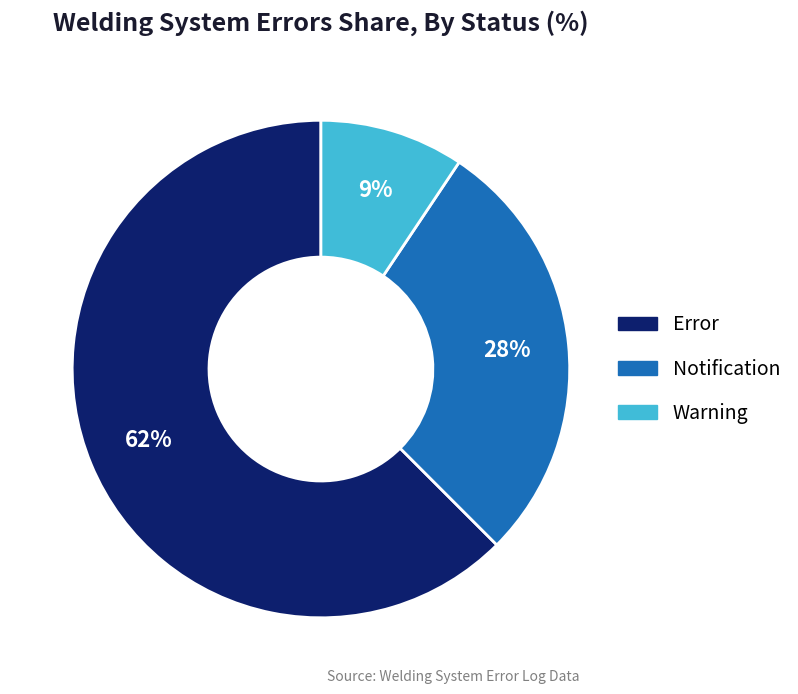

To the nearest percent, what is the combined percentage of Error and Notification?

91%